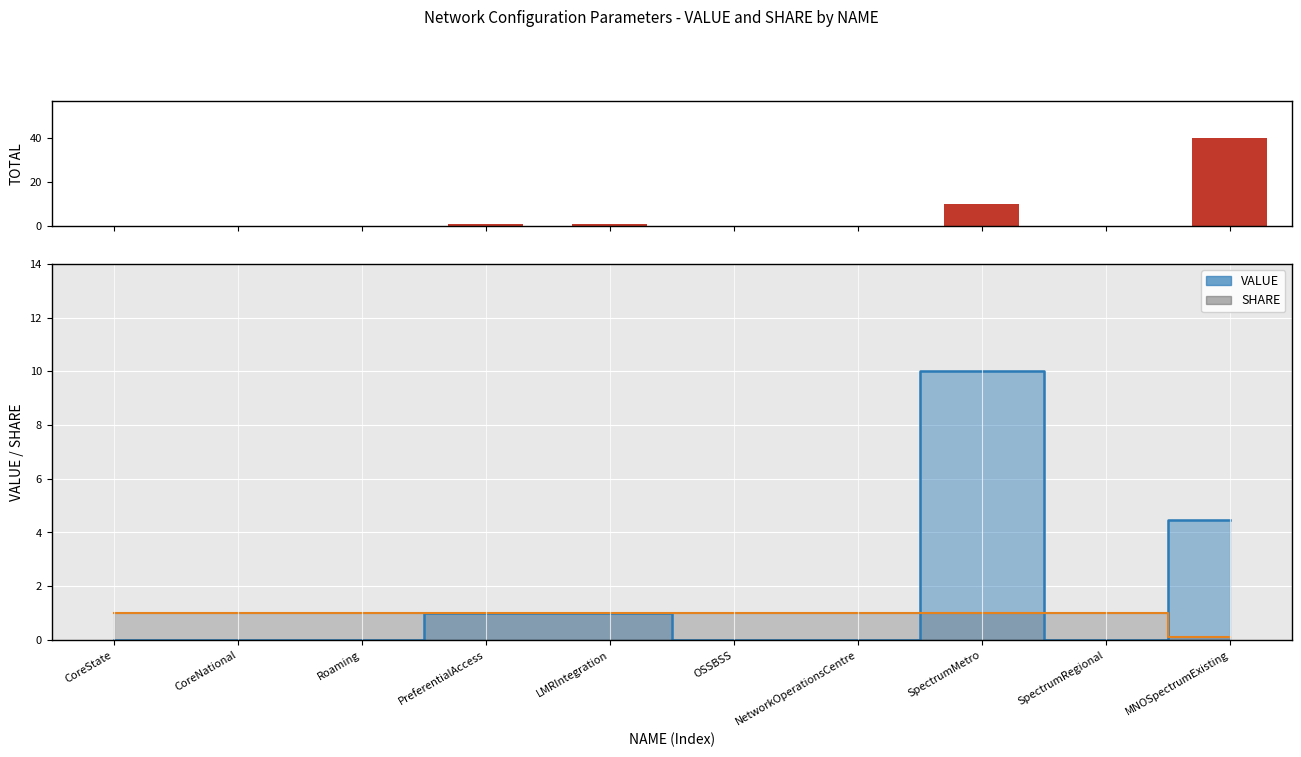

What is the difference between the maximum and minimum values?

40